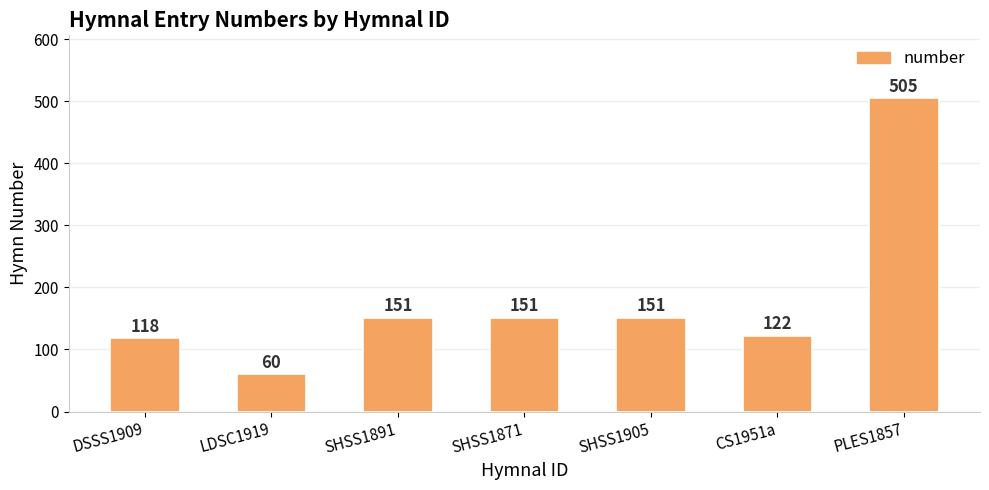

True or false: the data shows 505 at PLES1857.

True